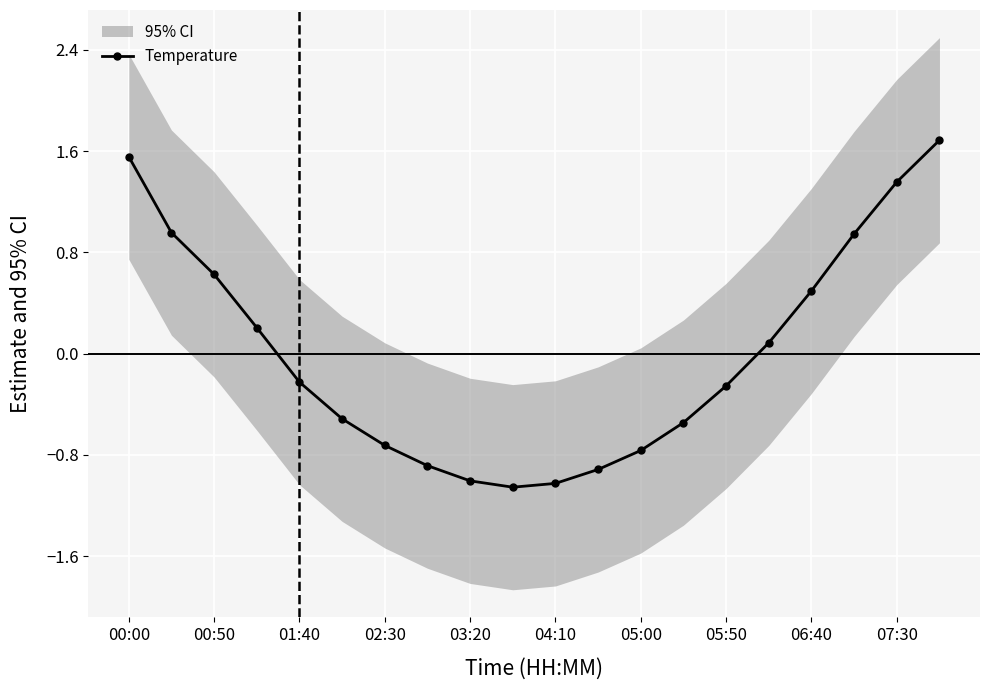

The Temperature series shows 1.6 at 00:00. True or false?

True